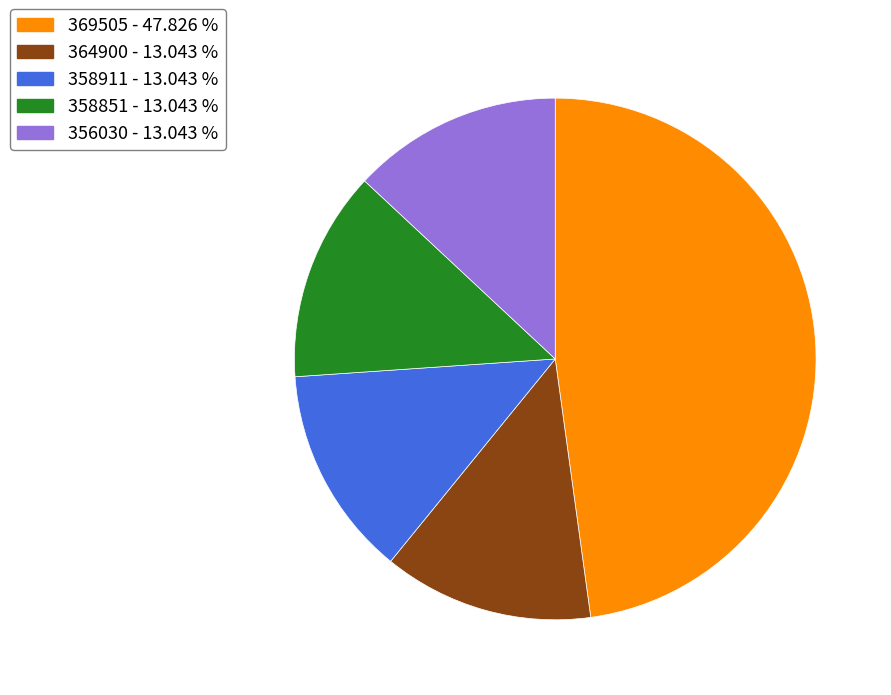

Approximately how many times larger is the value at 358911 compared to 369505?

0.3